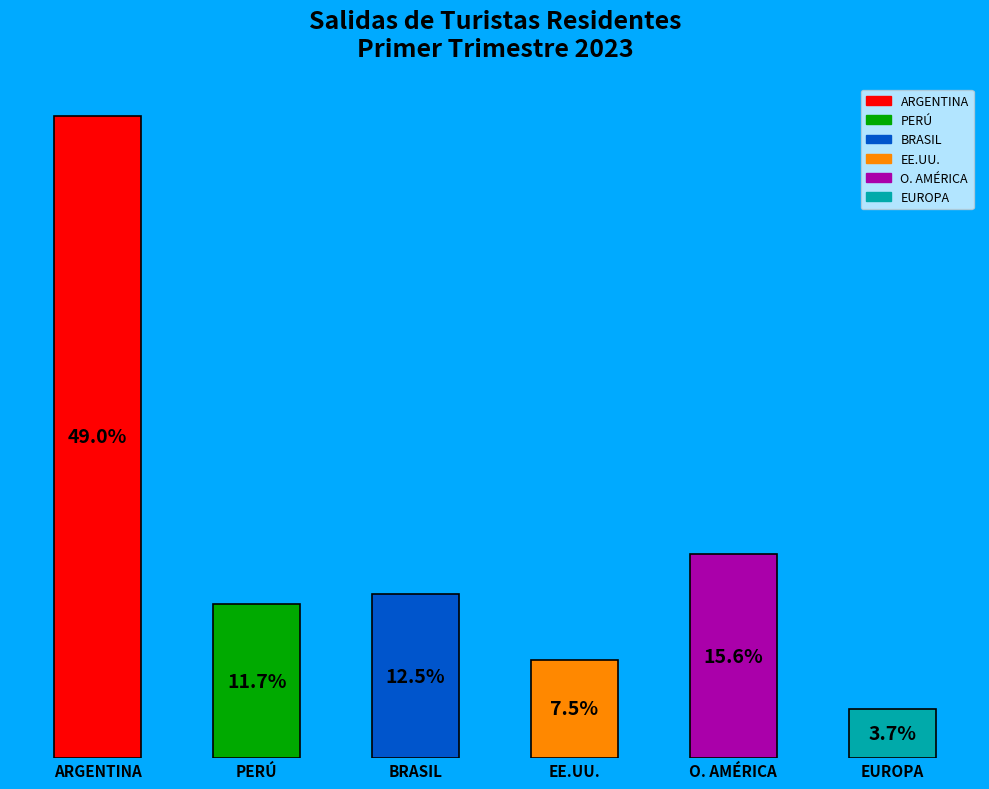

Rank the categories by value from highest to lowest.

ARGENTINA, O. AMÉRICA, BRASIL, PERÚ, EE.UU., EUROPA